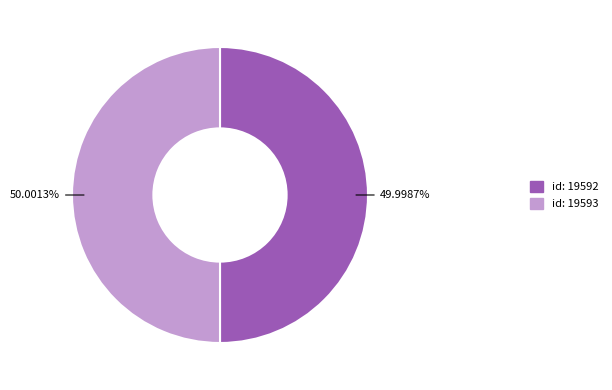

Approximately how many times larger is the value at id: 19593 compared to id: 19592?

1.0